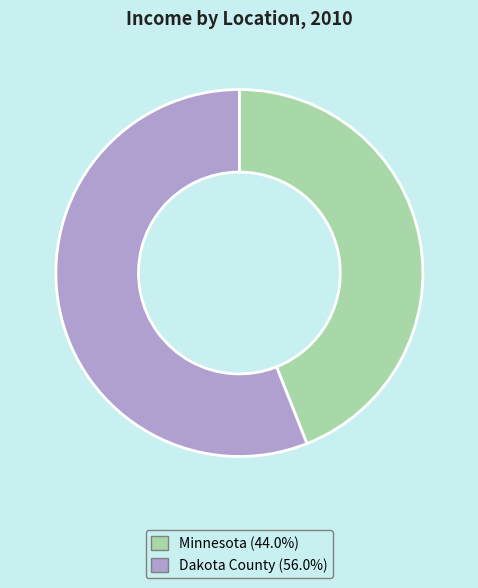

Which slice is the smallest?

Minnesota